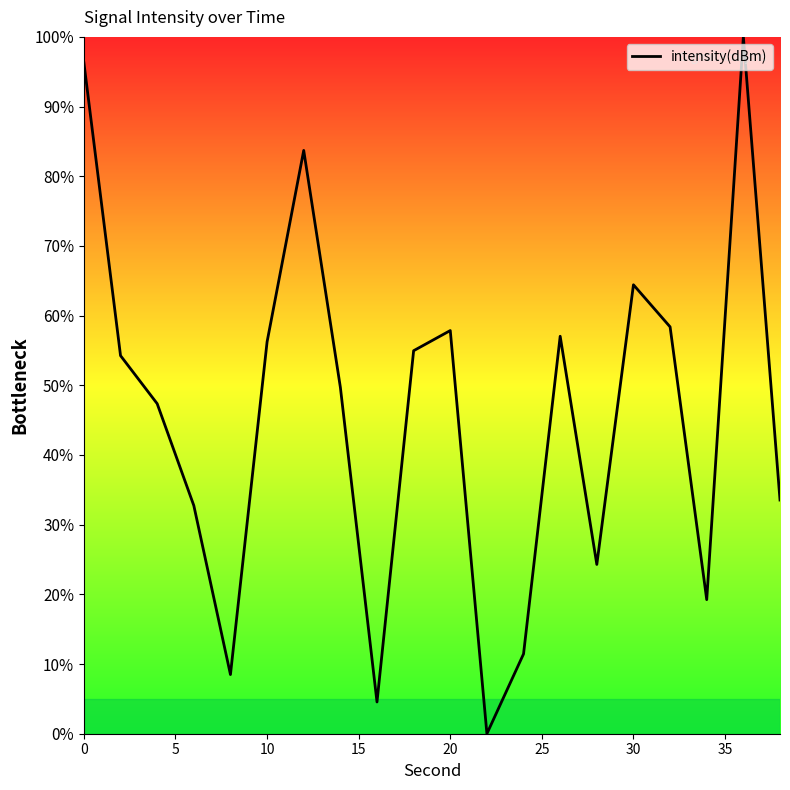

Does the chart have visible grid lines?

No